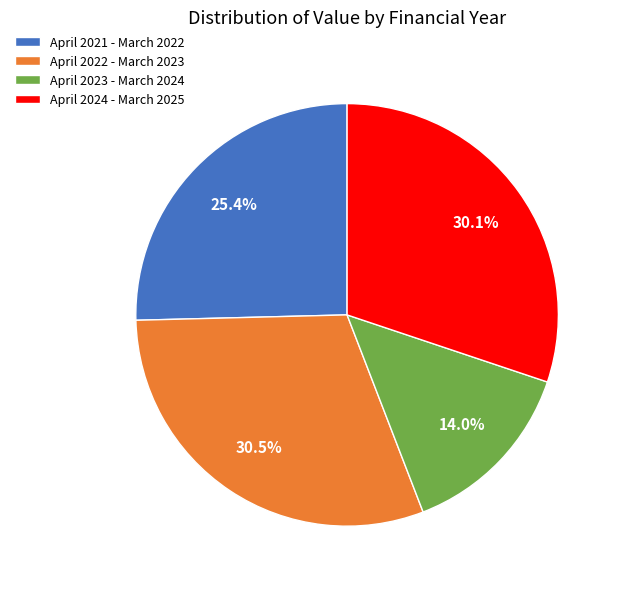

Is it true that April 2021 - March 2022 is 25% of the pie?

True